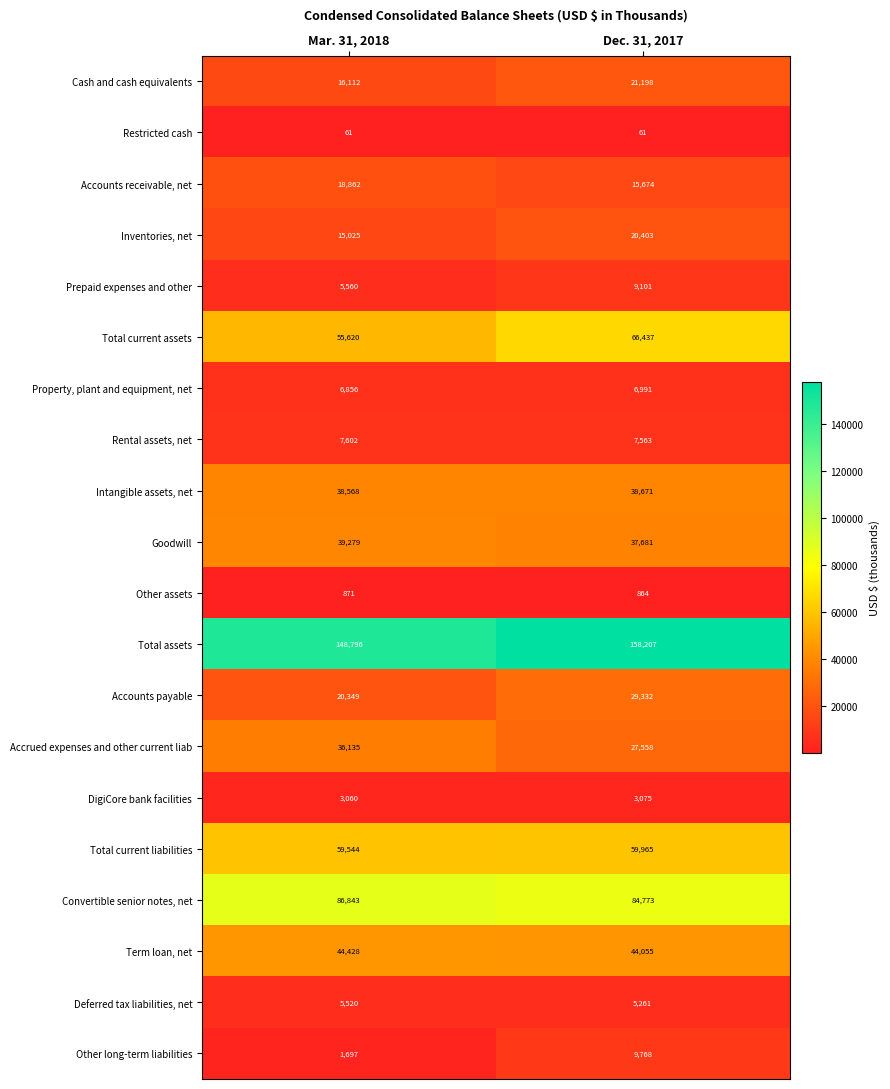

How many data points does each series have?

2